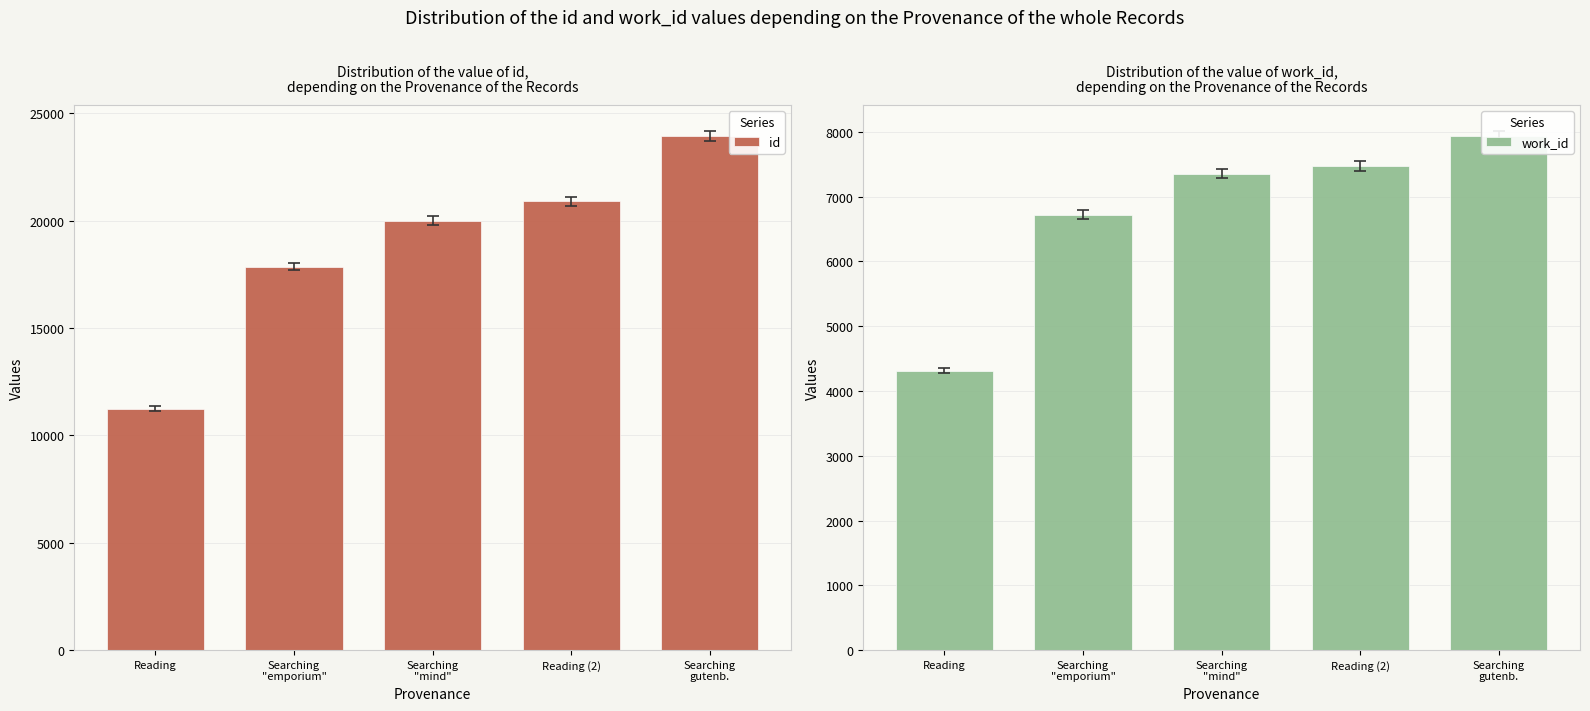

Is the value of work_id at Searching
"emporium" greater than the value of id at Searching
"emporium"?

No